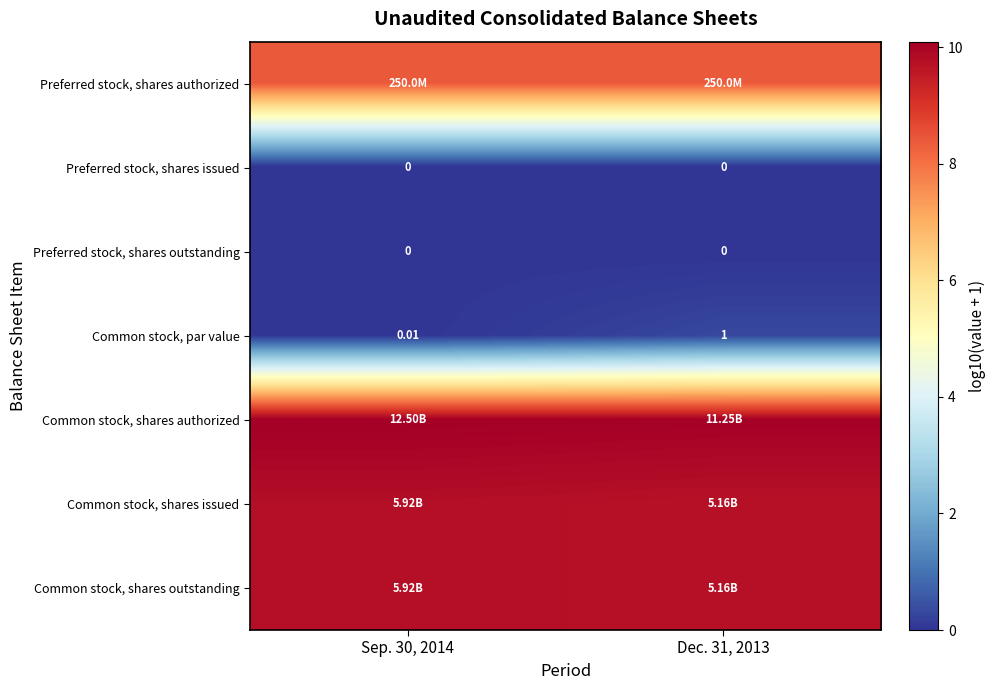

At which category is the sum across all series the highest?

Dec. 31, 2013